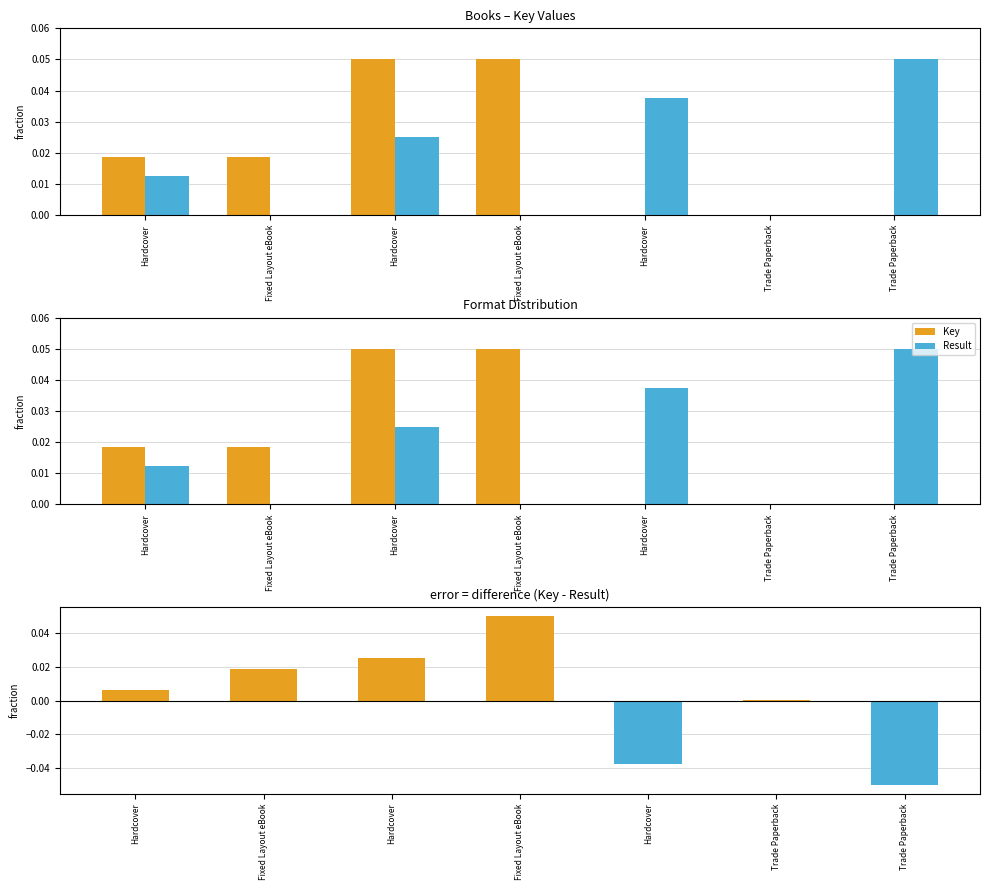

Reading left to right, extract all data points from this chart.

Key: Hardcover=0.0	Fixed Layout eBook=0.0	Hardcover=0.1	Fixed Layout eBook=0.1	Hardcover=0.0	Trade Paperback=0.0	Trade Paperback=0.0
Result: Hardcover=0.0	Fixed Layout eBook=0.0	Hardcover=0.0	Fixed Layout eBook=0.0	Hardcover=0.0	Trade Paperback=0.0	Trade Paperback=0.1
Key - Result: Hardcover=0.0	Fixed Layout eBook=0.0	Hardcover=0.0	Fixed Layout eBook=0.1	Hardcover=-0.0	Trade Paperback=0.0	Trade Paperback=-0.0